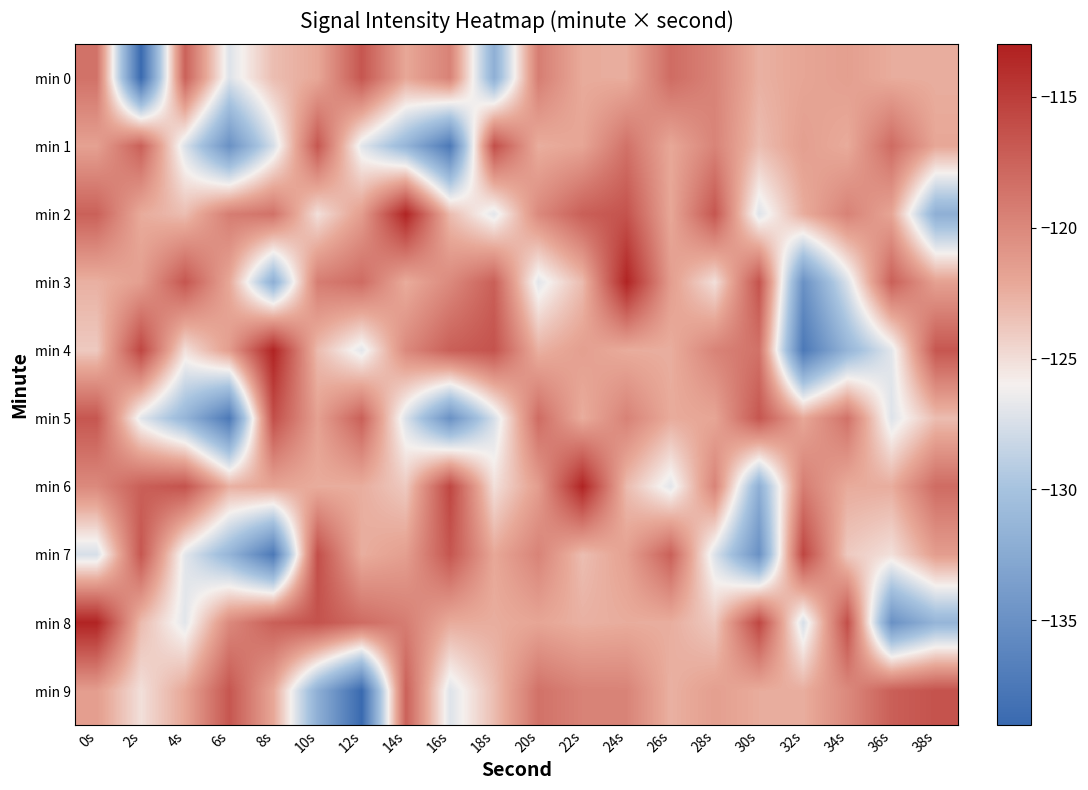

What is the difference between the highest and lowest values at 38s?

15.5